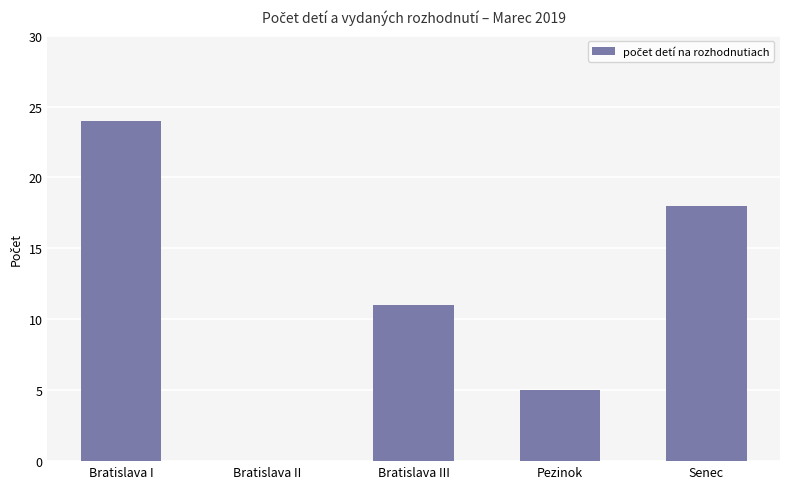

Where is the data nearest to the value 12?

Bratislava III